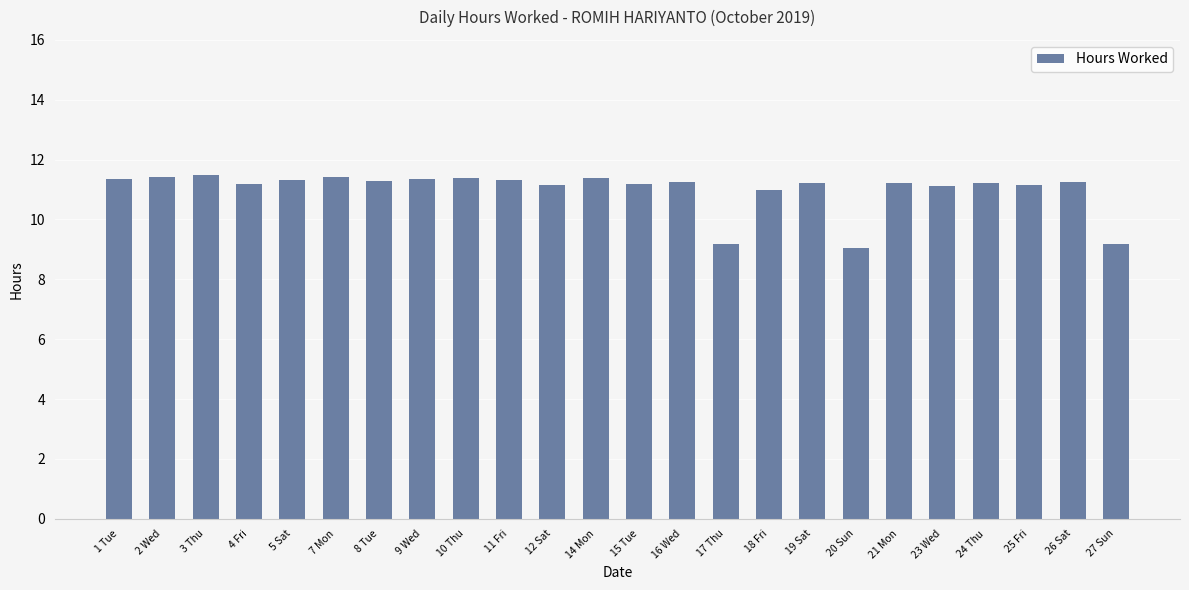

Is it true that the value at 11 Fri is 5.1?

False